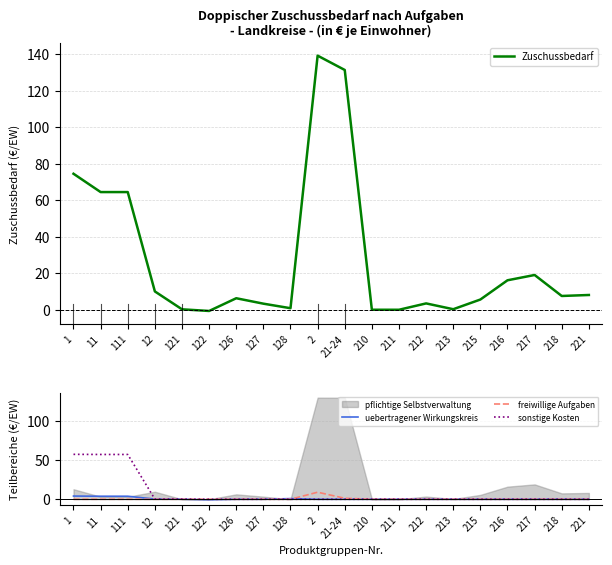

Which series ends up on top after the final intersection of freiwillige Aufgaben and uebertragener Wirkungskreis?

freiwillige Aufgaben